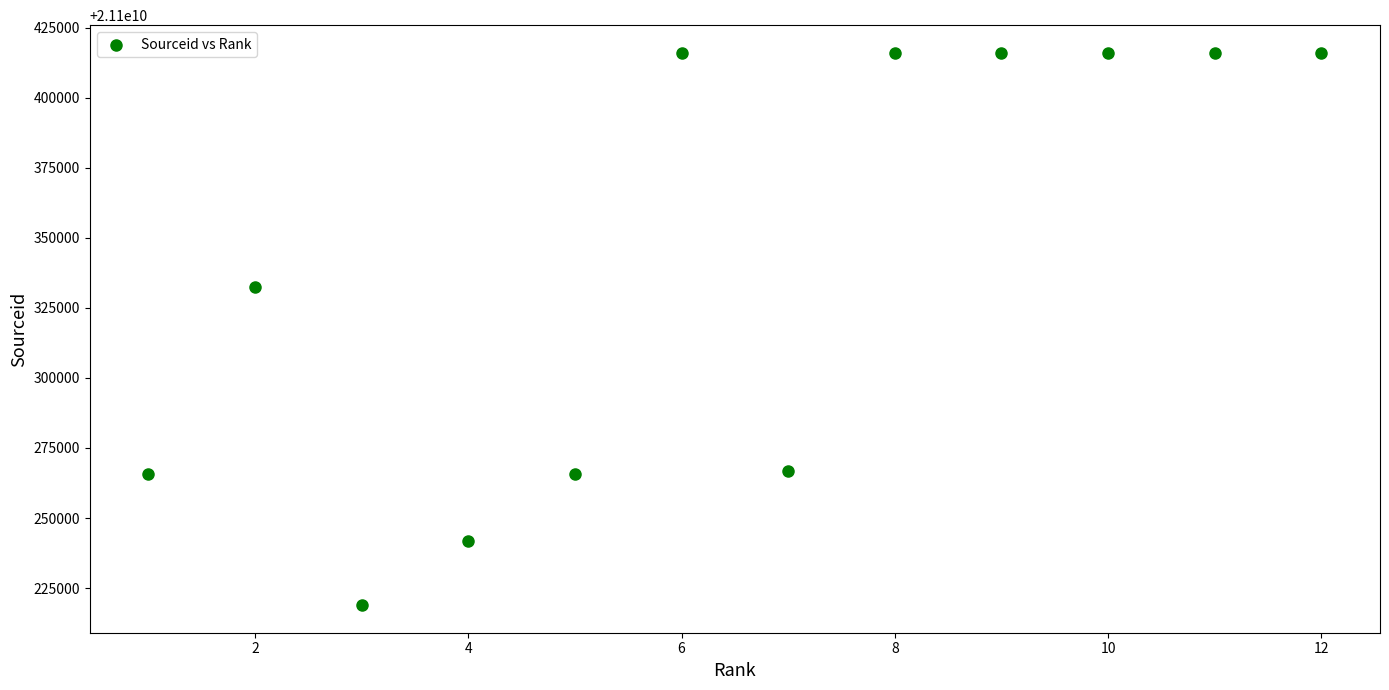

What Y value in the scatter plot is closest to 21100317487?

21100332438